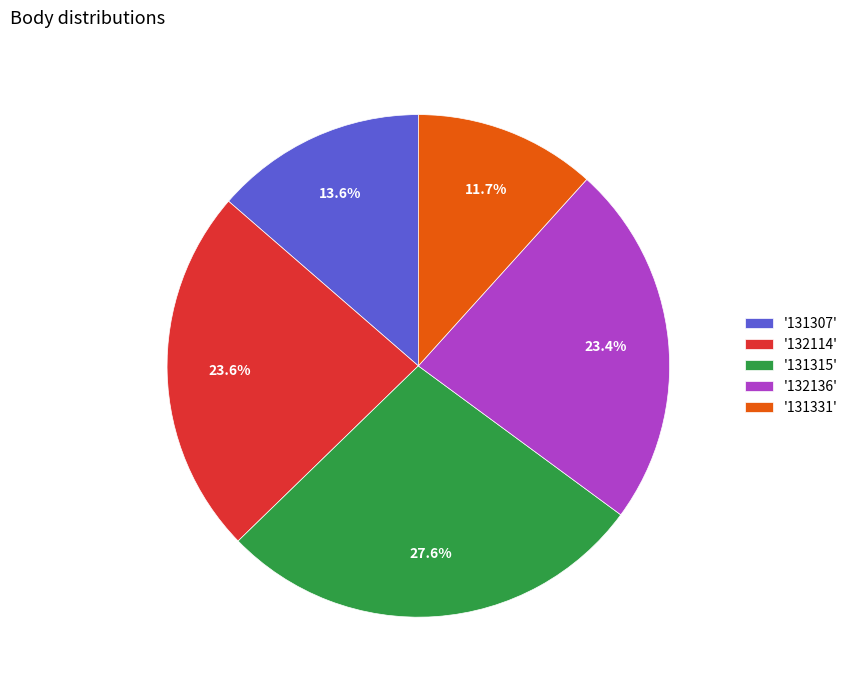

Which has a higher value, '131315' or '131331'?

'131315'